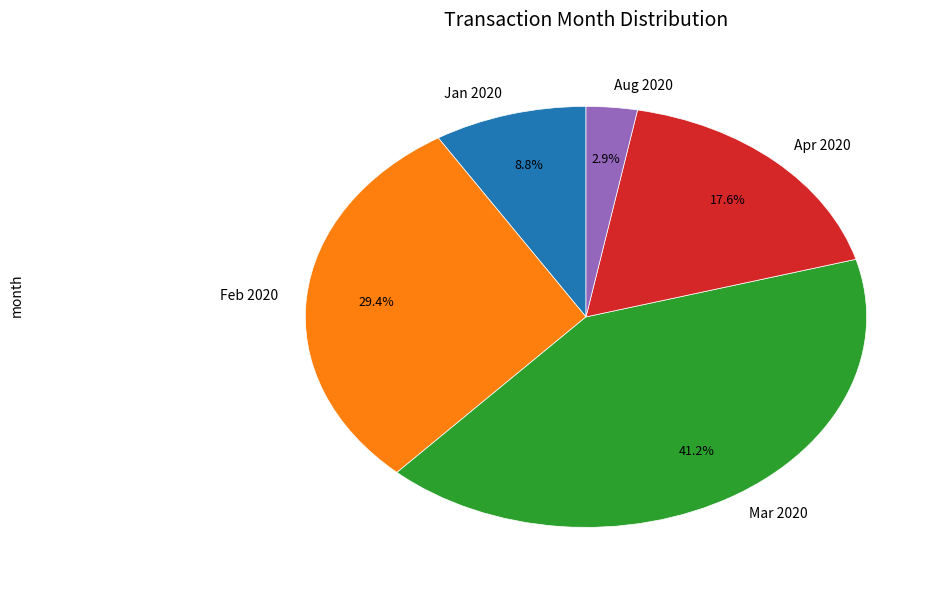

What is the total percentage of Jan 2020 and Feb 2020?

38.2%